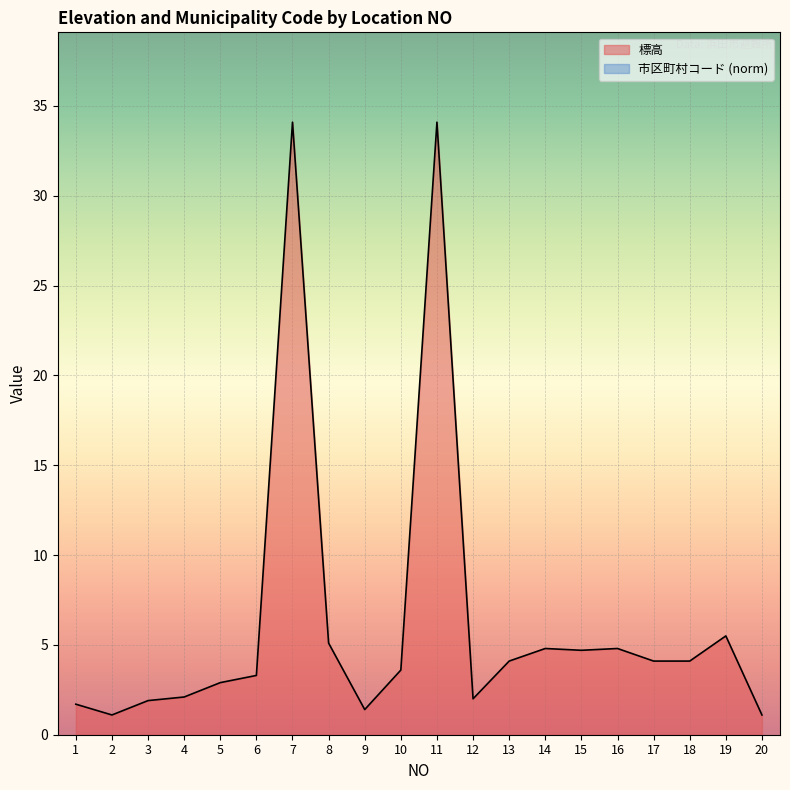

True or false: the data shows 4.1 at 18.

True